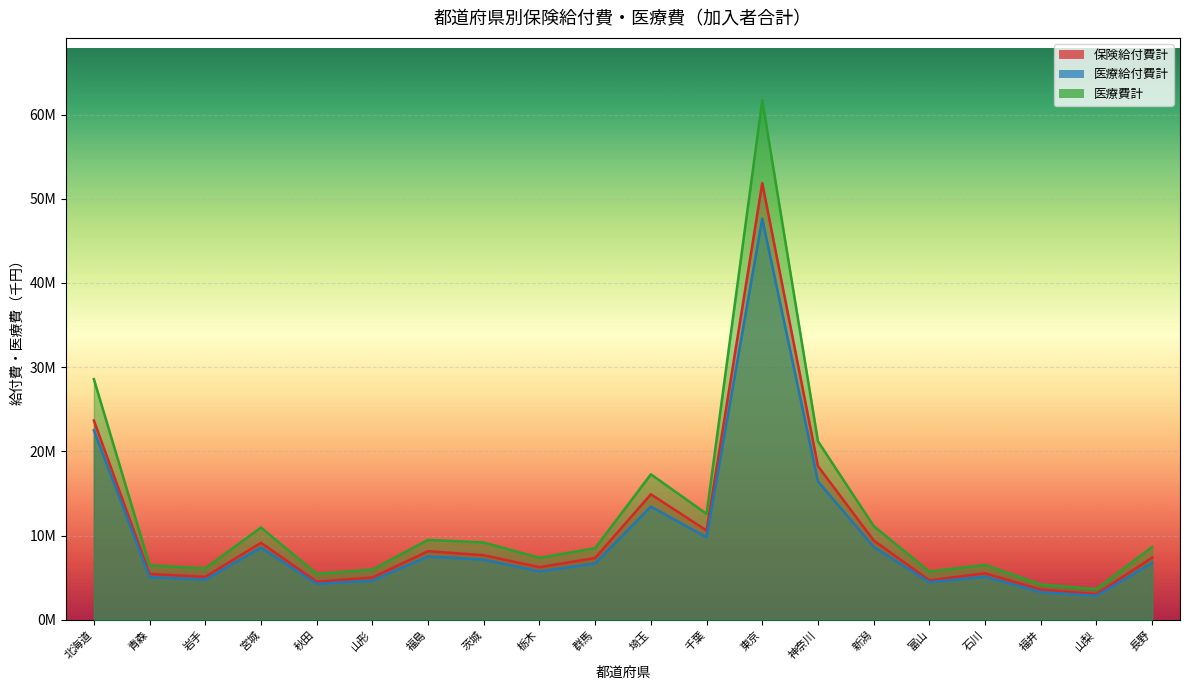

The 保険給付費計 series shows 7816186.3 at 青森. True or false?

False